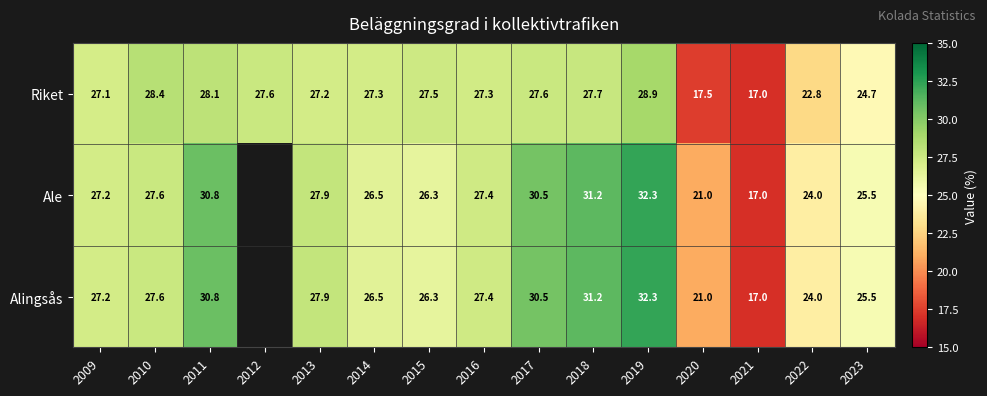

What is the difference between the maximum and minimum values in the Riket series?

11.9